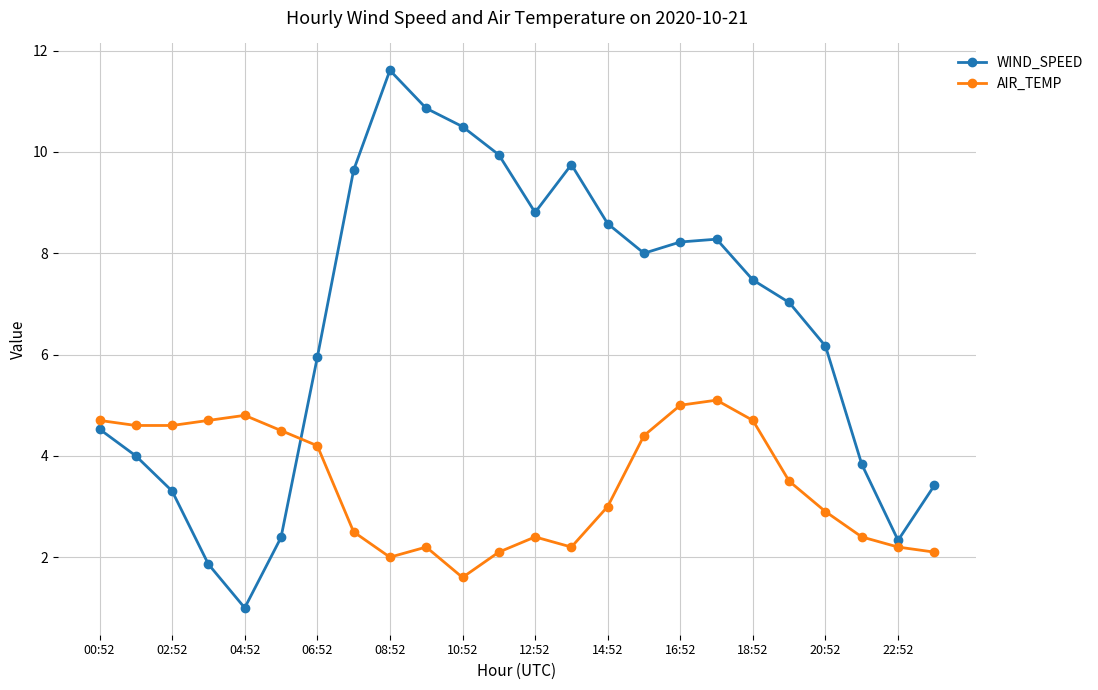

Rank the series by their average value, from highest to lowest.

WIND_SPEED, AIR_TEMP